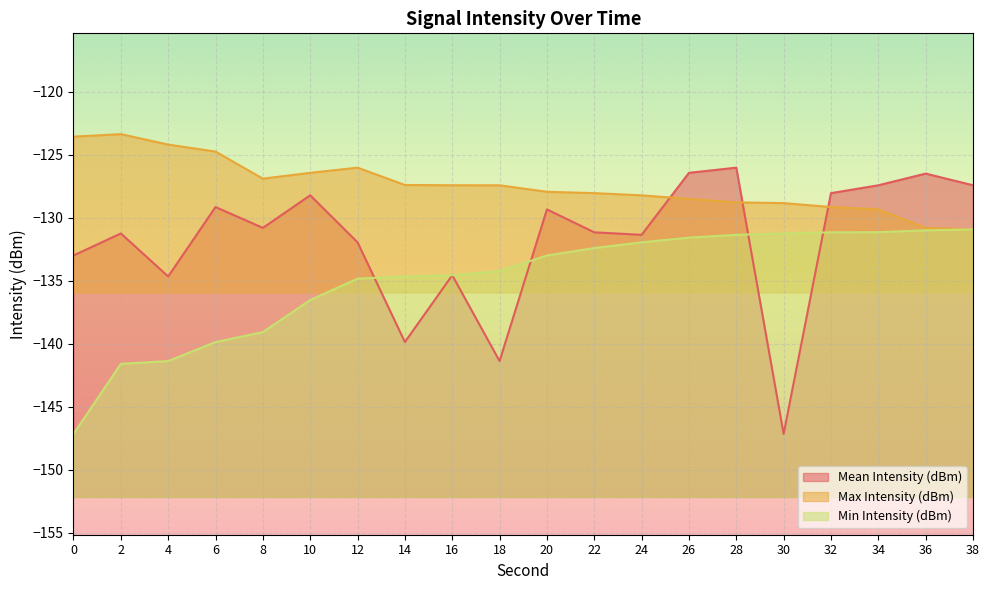

True or false: Mean Intensity (dBm) and Max Intensity (dBm) intersect in this chart.

True